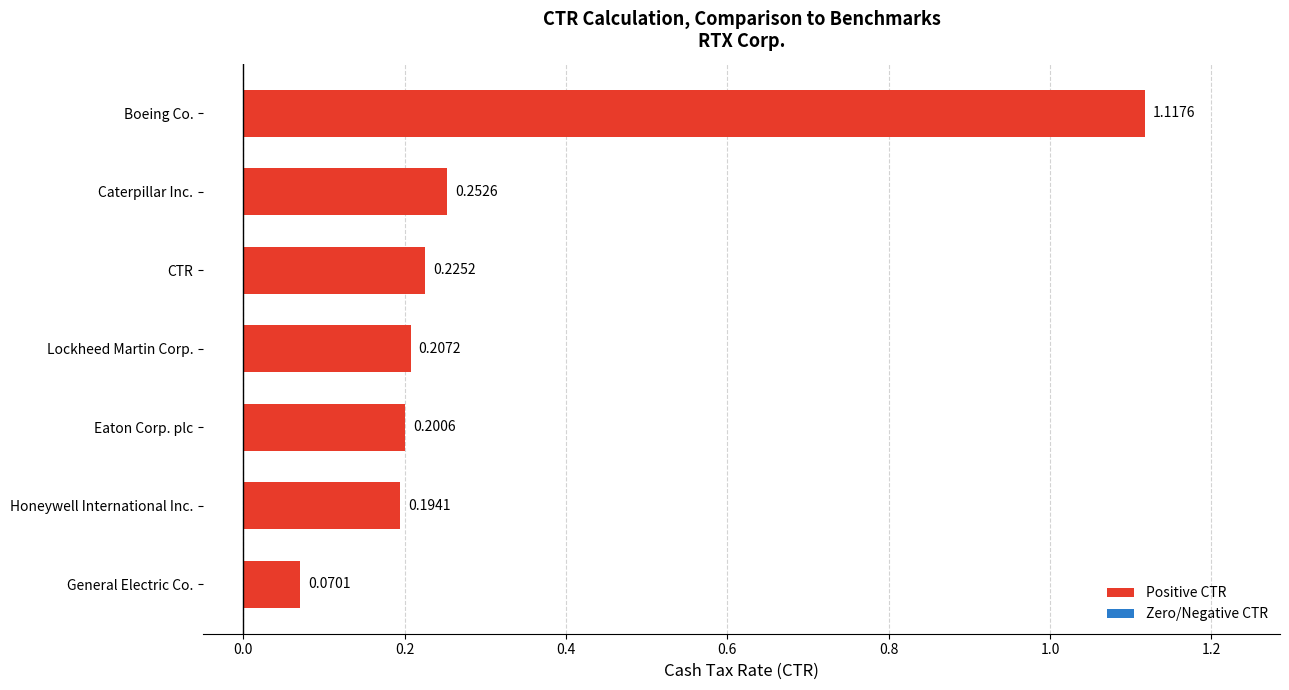

List the labels in order of value, smallest first.

General Electric Co., Honeywell International Inc., Eaton Corp. plc, Lockheed Martin Corp., CTR, Caterpillar Inc., Boeing Co.